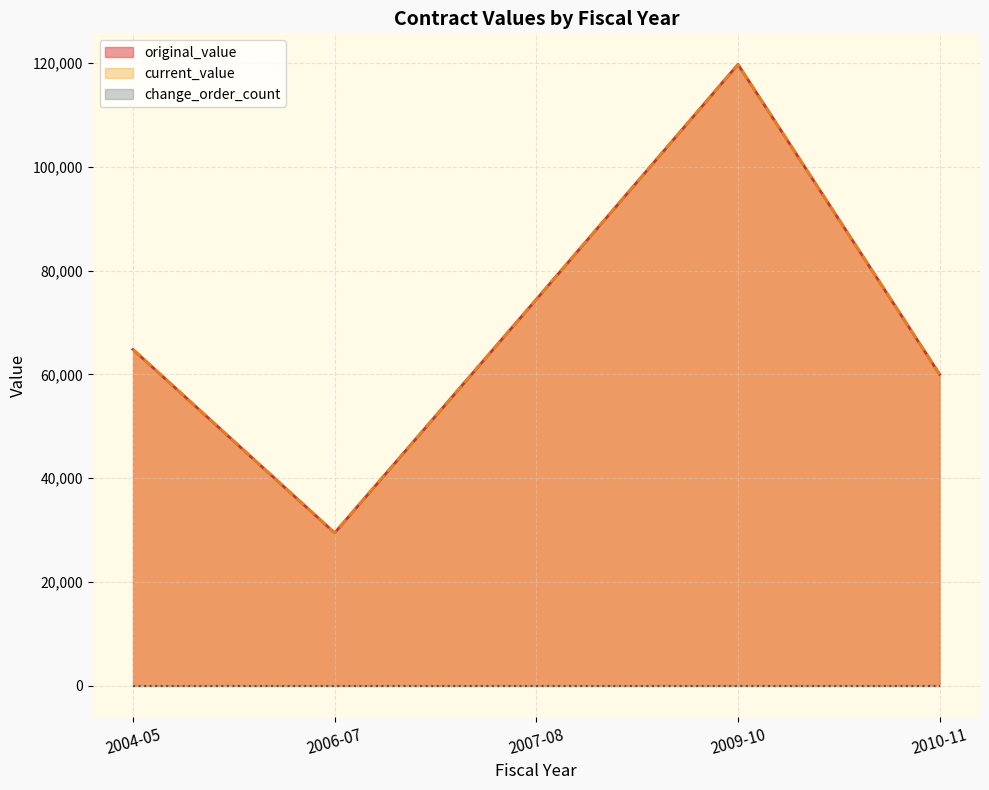

Which category has the lowest value across all series?

2004-05